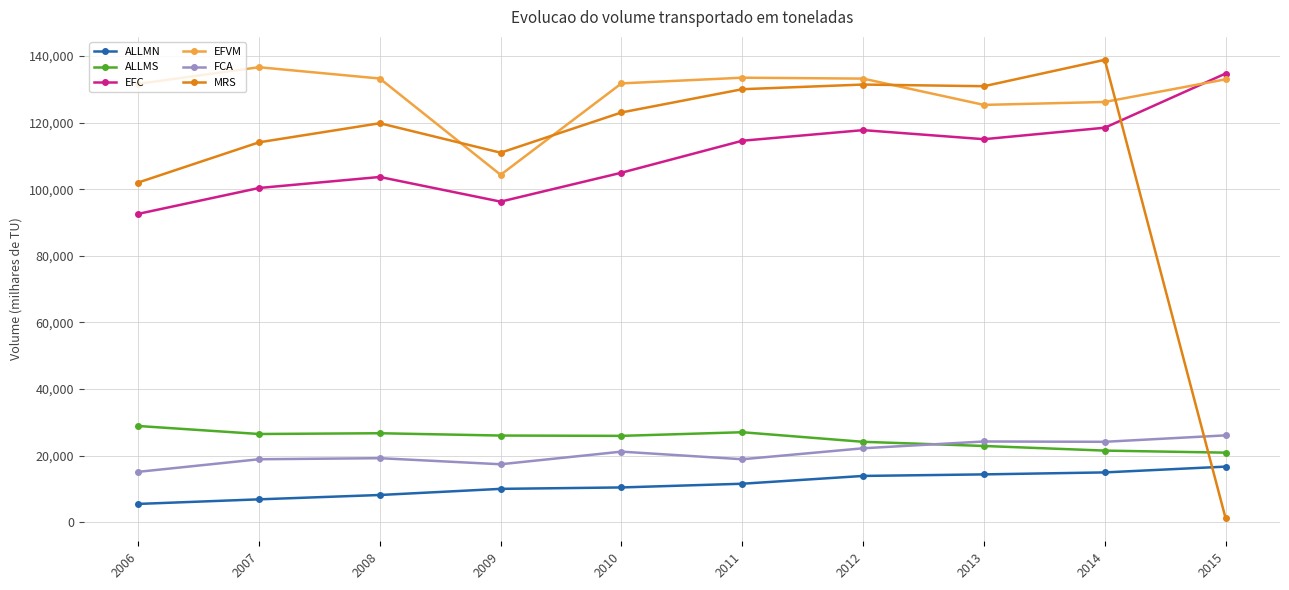

Which series has the largest total across all categories?

EFVM